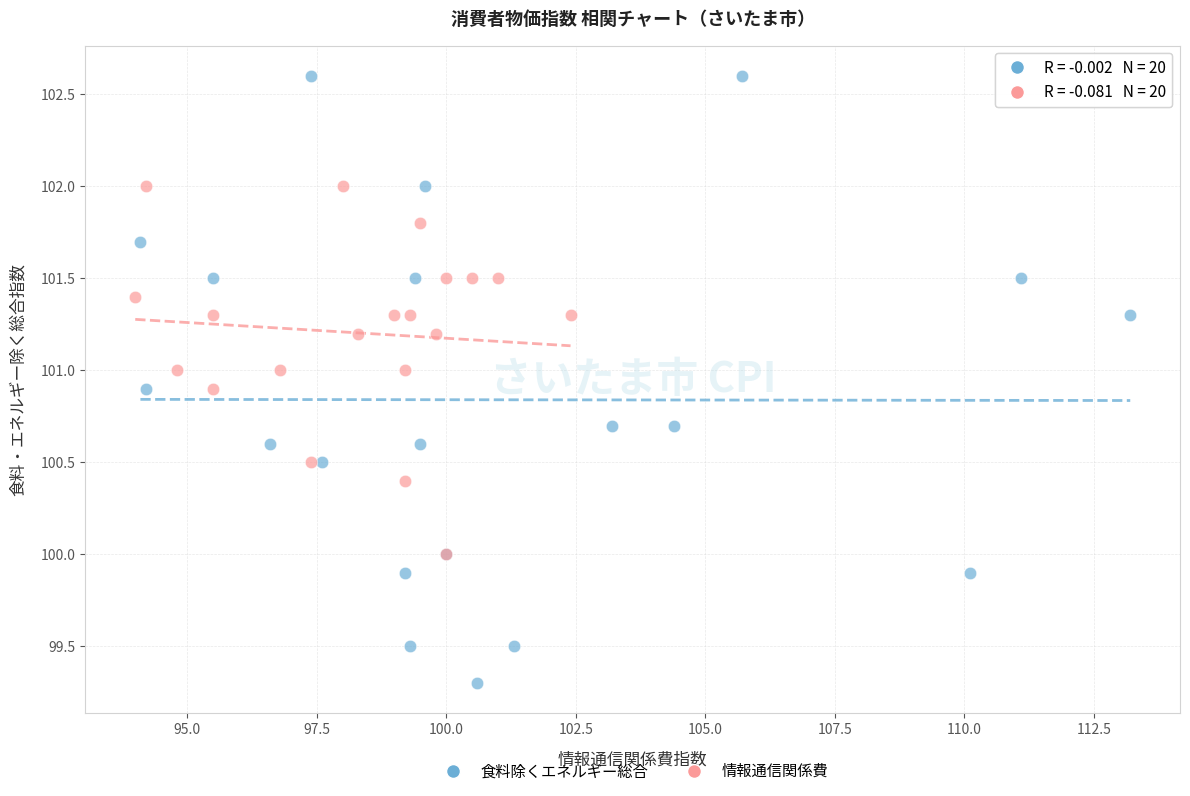

Which series reaches the minimum Y coordinate?

食料除くエネルギー総合